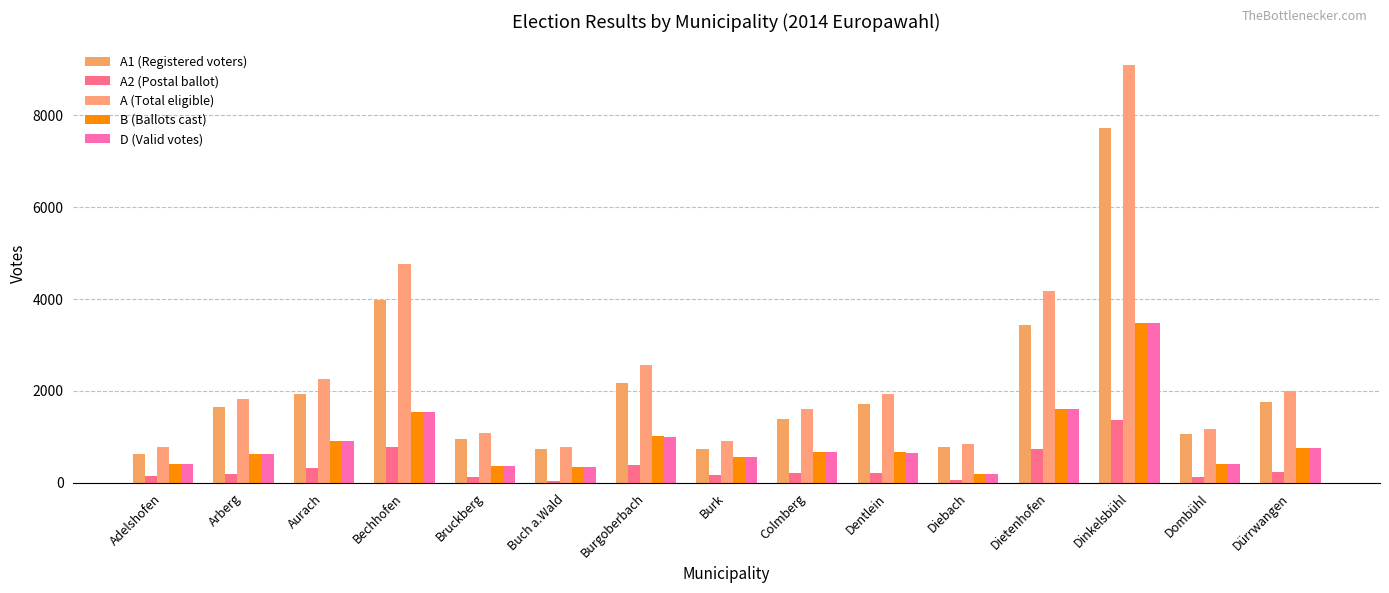

True or false: A1 (Registered voters) has a value of 1167 at Burk.

False